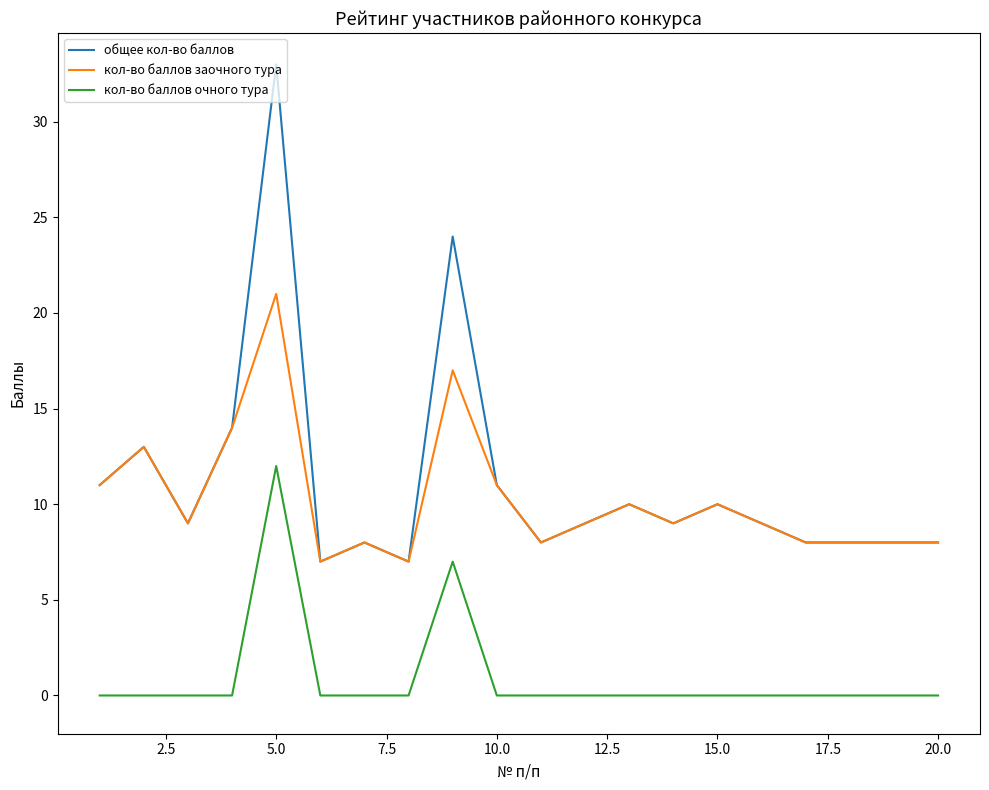

What are all the series names shown in the legend?

общее кол-во баллов, кол-во баллов заочного тура, кол-во баллов очного тура